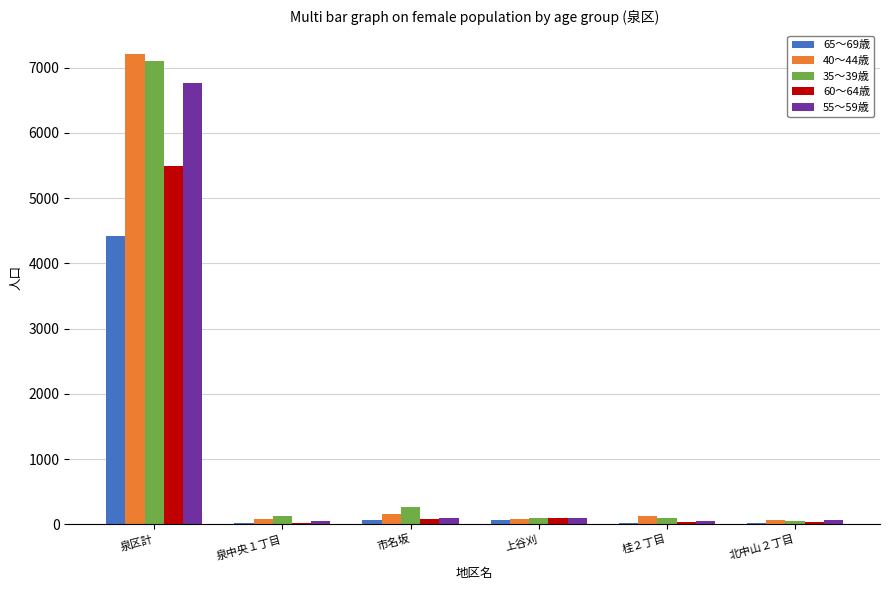

What is the spread (max minus min) of values at 市名坂?

208